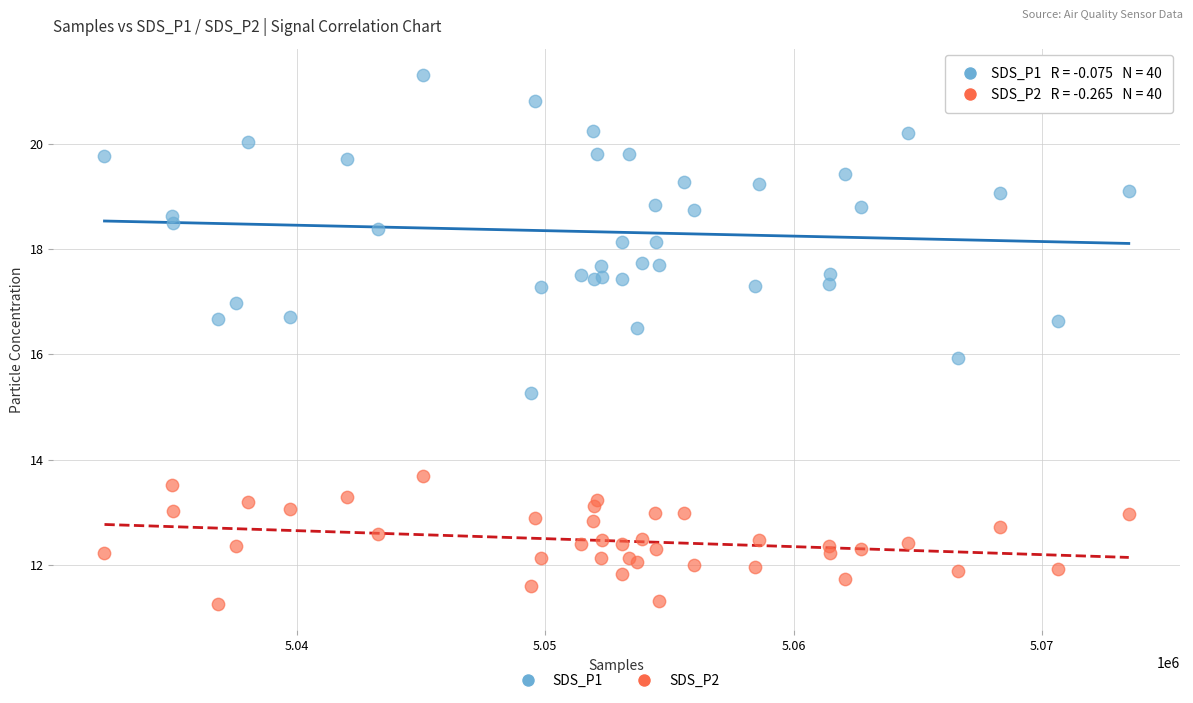

Which series contains the highest Y value?

SDS_P1